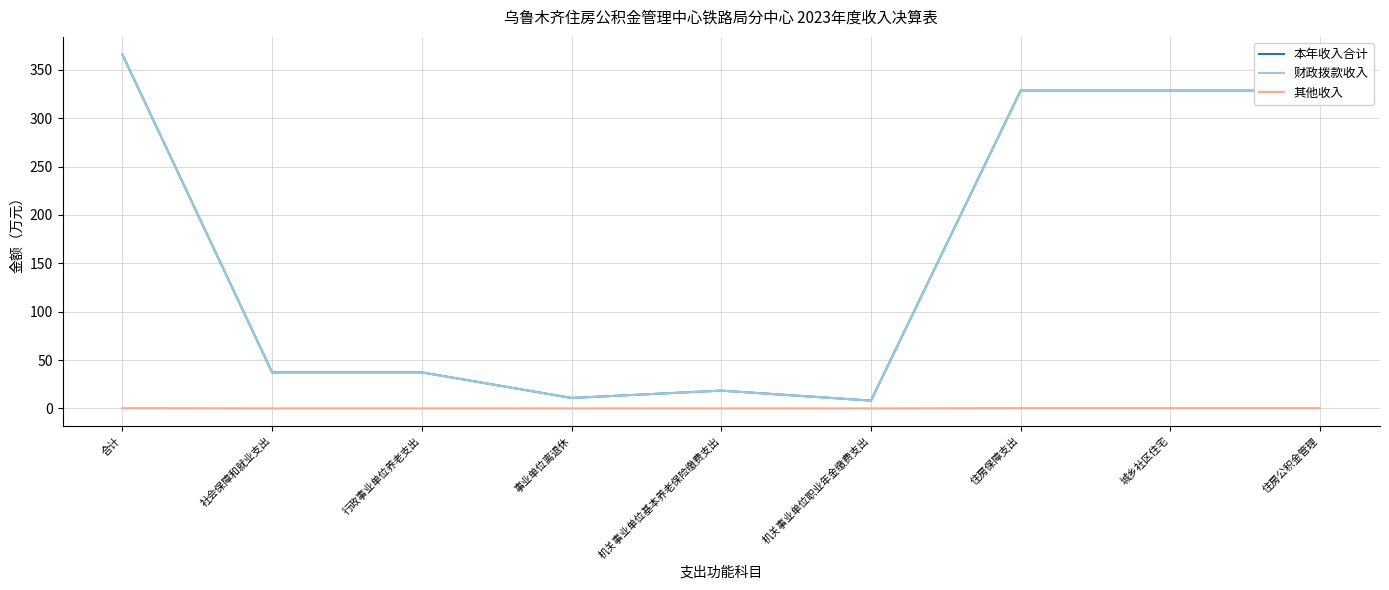

At which category is the sum across all series the highest?

合计